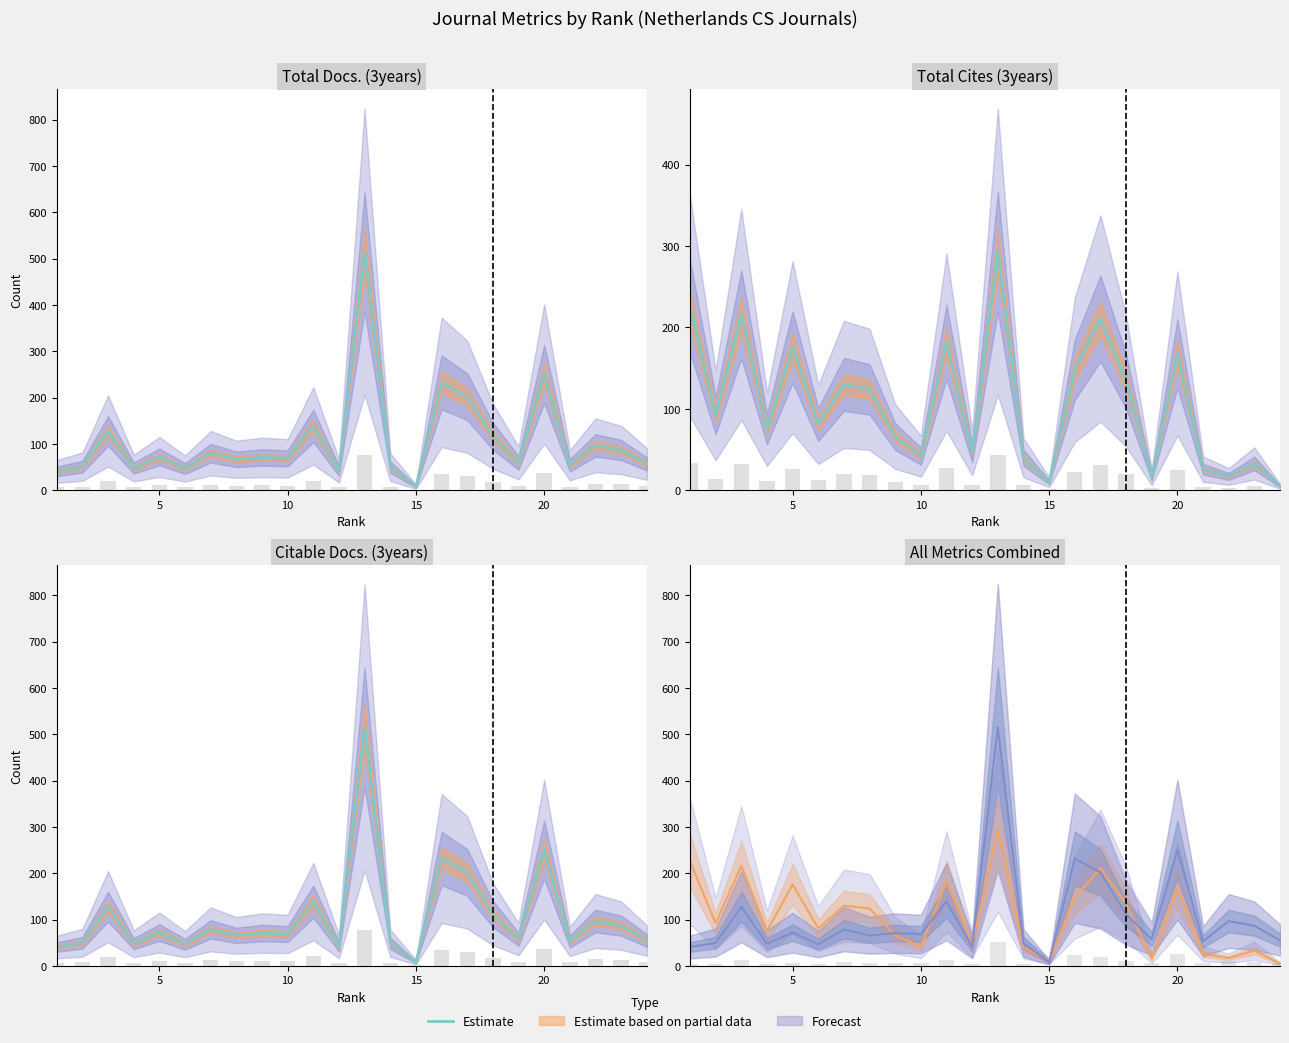

Where is Estimate nearest to the value 26?

20